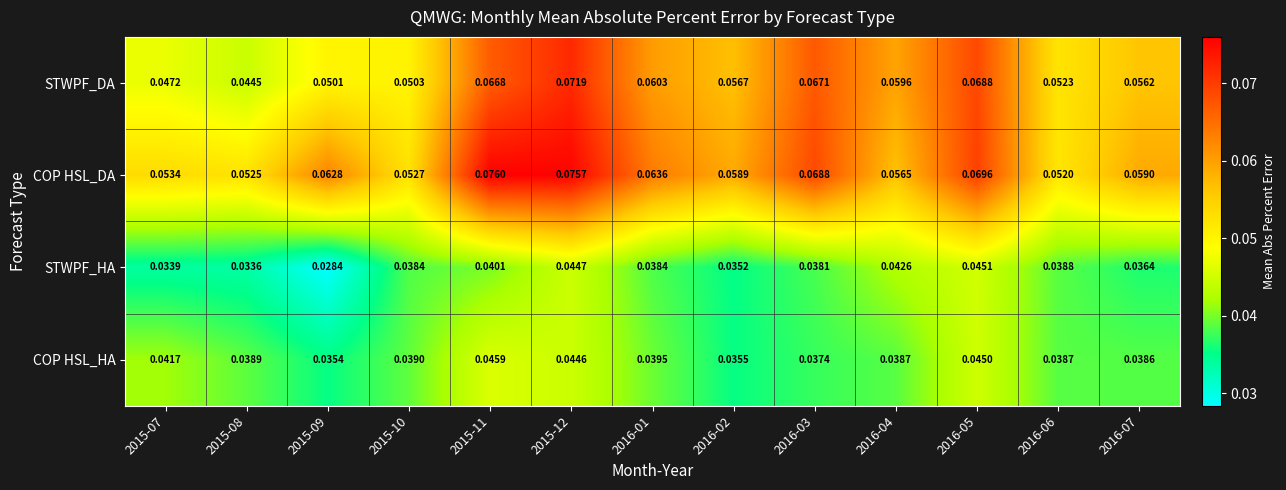

Which series has the largest total across all categories?

COP HSL_DA